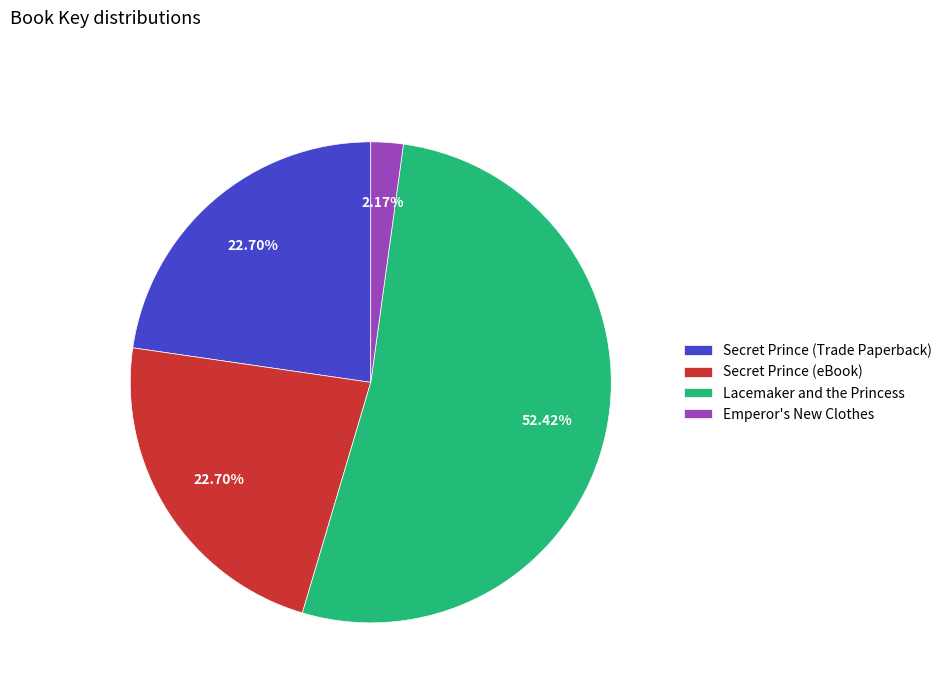

The Secret Prince (Trade Paperback) slice represents 16% of the pie. True or false?

False